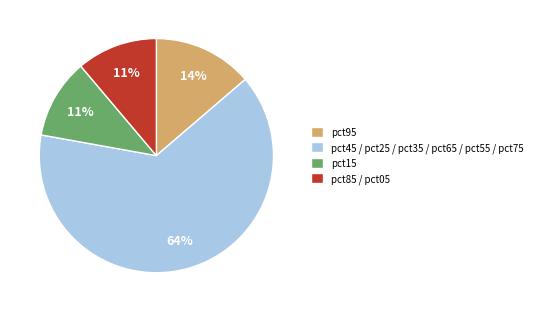

Is the sum of pct15 and pct85 / pct05 greater than half?

No